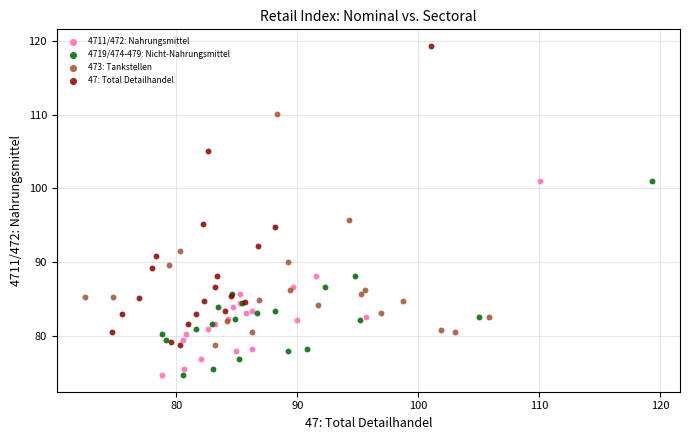

Which series reaches the maximum Y coordinate?

47: Total Detailhandel